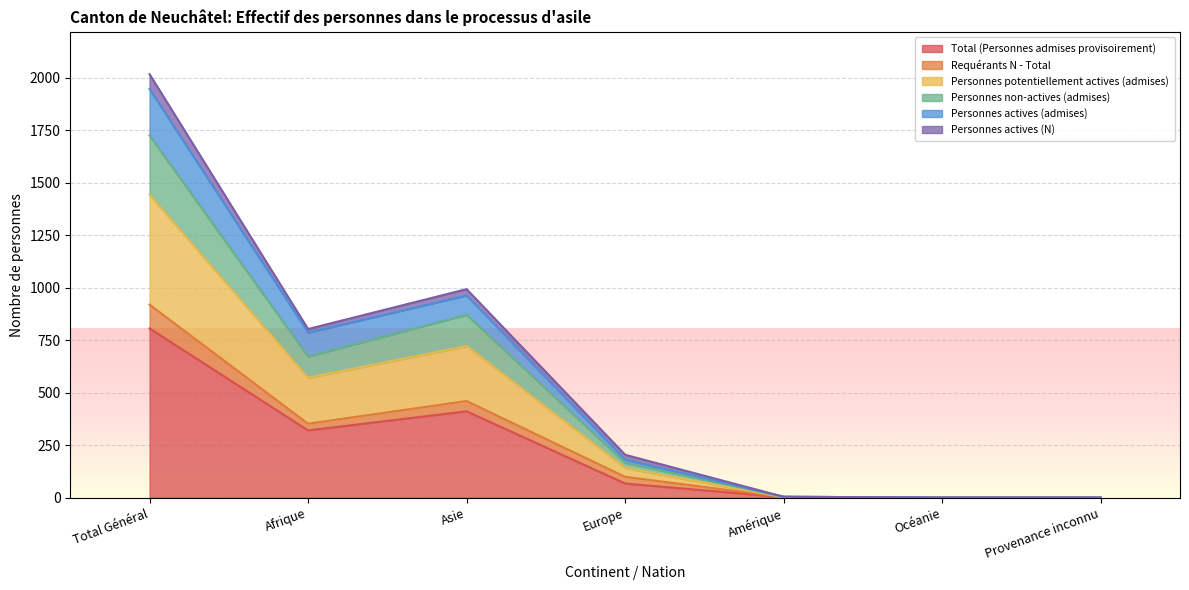

In Personnes potentiellement actives (admises), how many points are lower than both neighbors (excluding endpoints)?

1